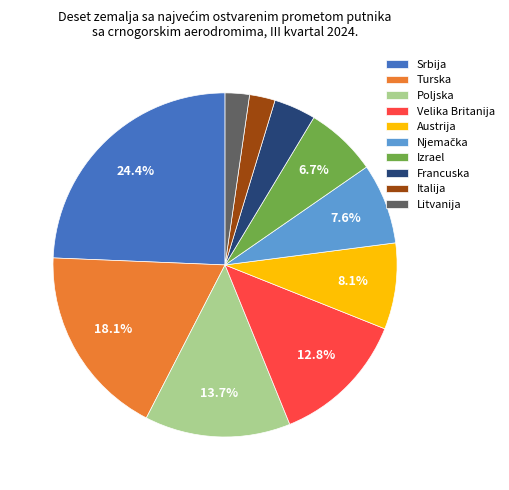

How many slices are in this pie chart?

10